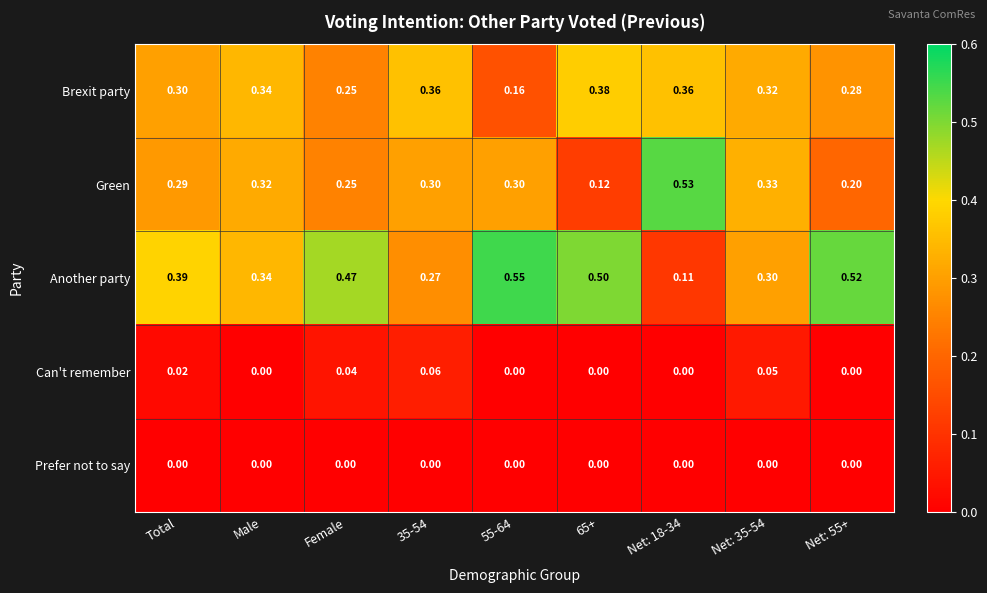

Rank the series by their maximum value, from lowest to highest.

Prefer not to say, Can't remember, Brexit party, Green, Another party